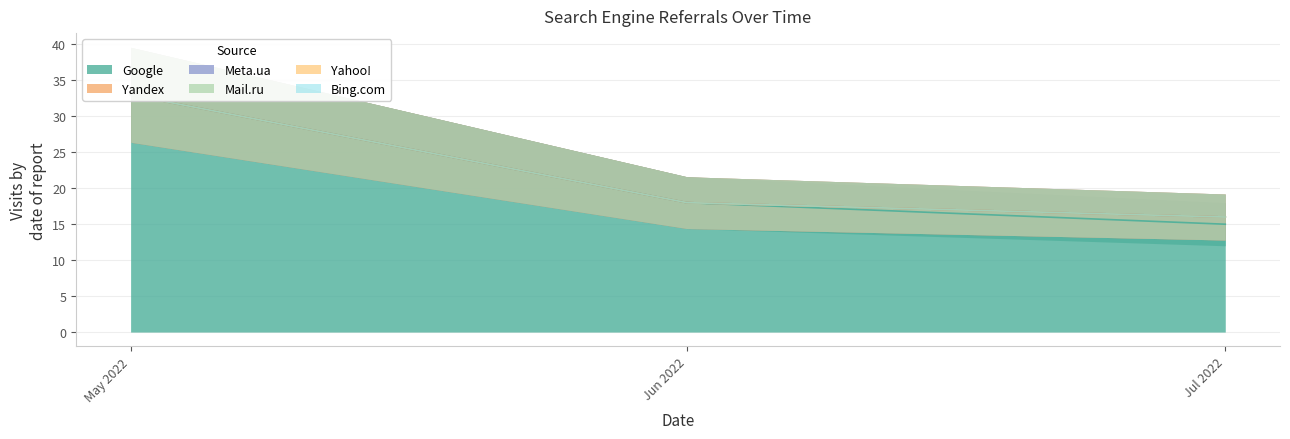

The Google series shows 4 at 2022-04-09. True or false?

False